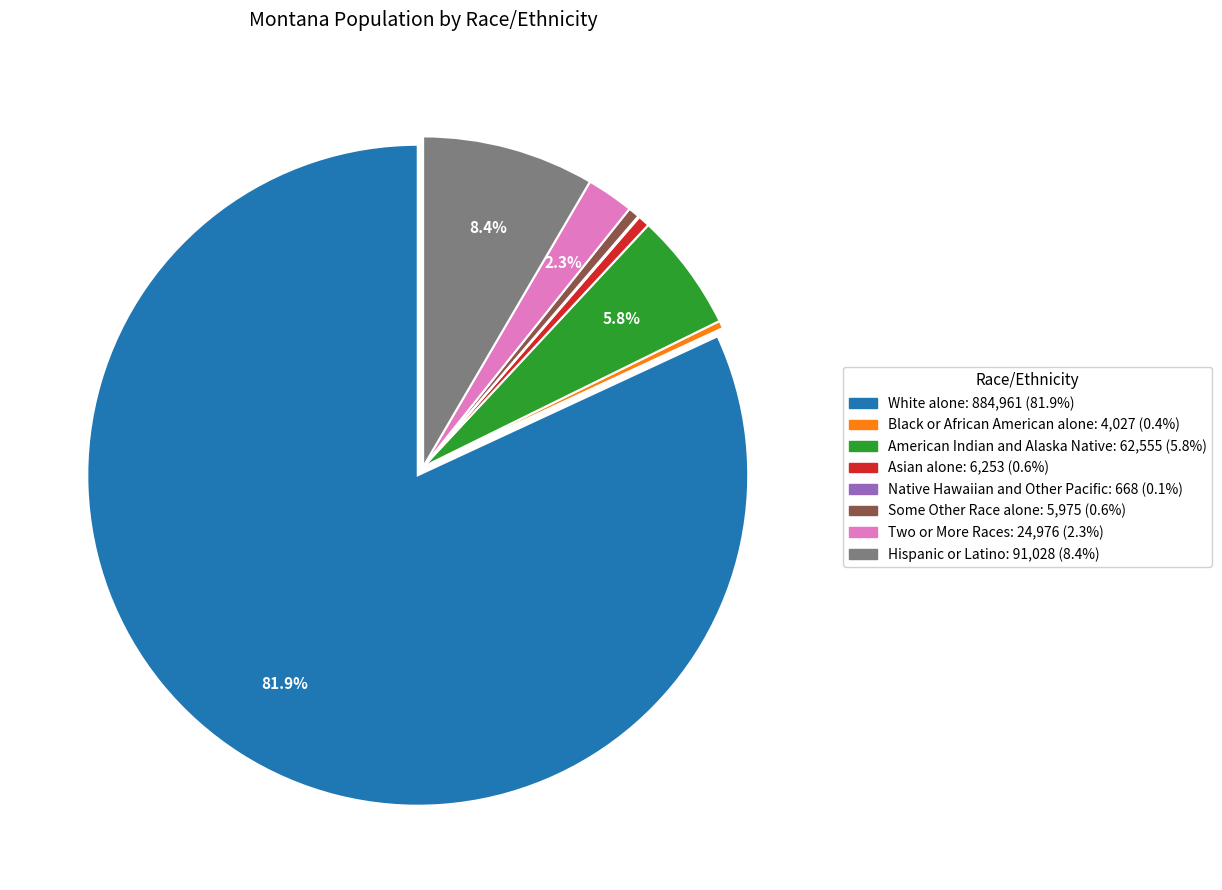

Does any single category account for the majority?

Yes